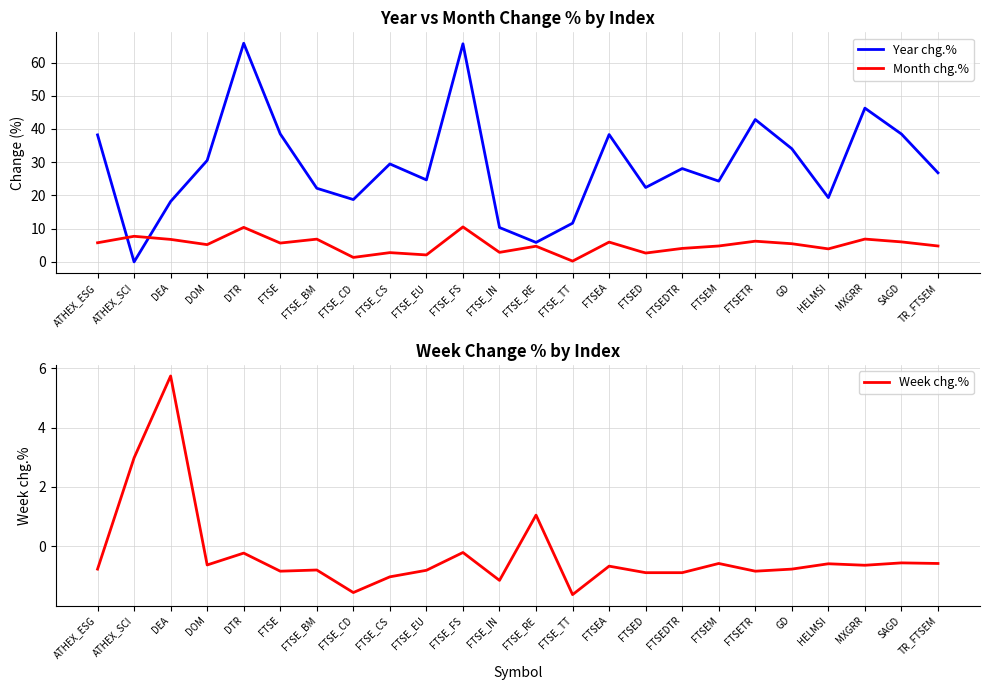

Where does the Week chg.% series first go above 0?

ATHEX_SCI